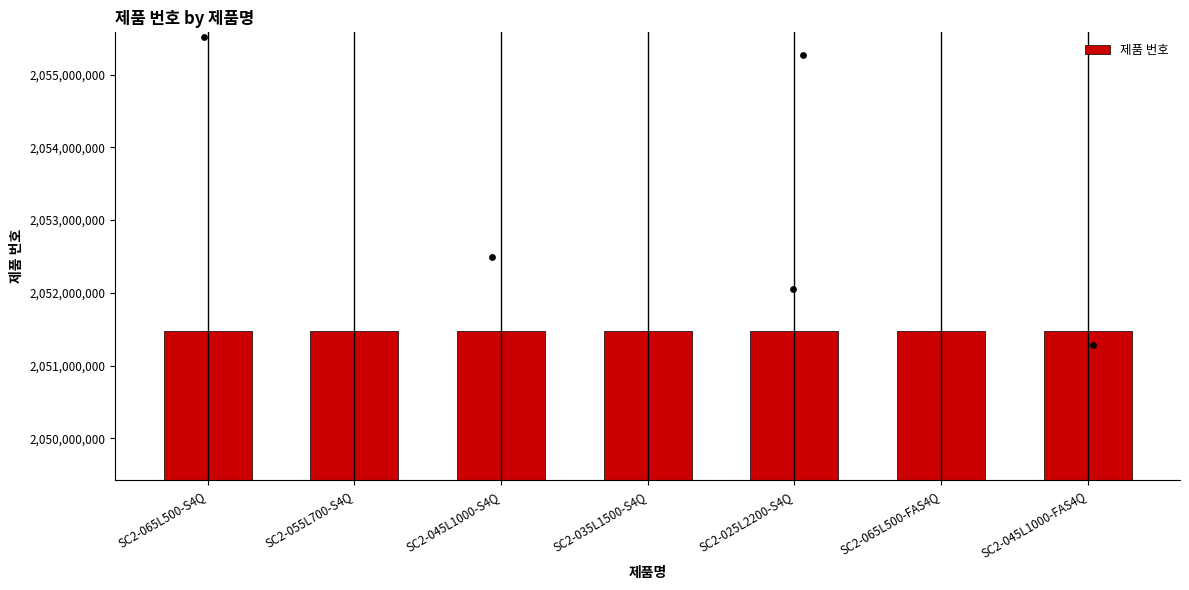

Which has a higher value, SC2-065L500-FAS4Q or SC2-055L700-S4Q?

SC2-065L500-FAS4Q